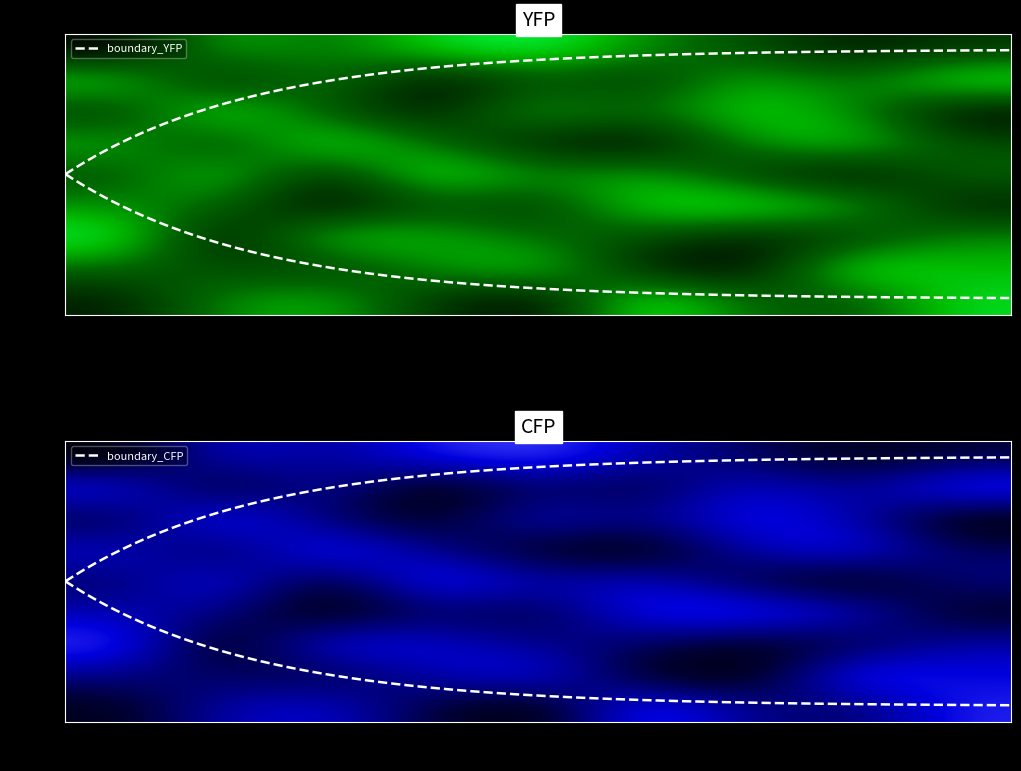

Which category has the highest value in the row6 series?

col_8